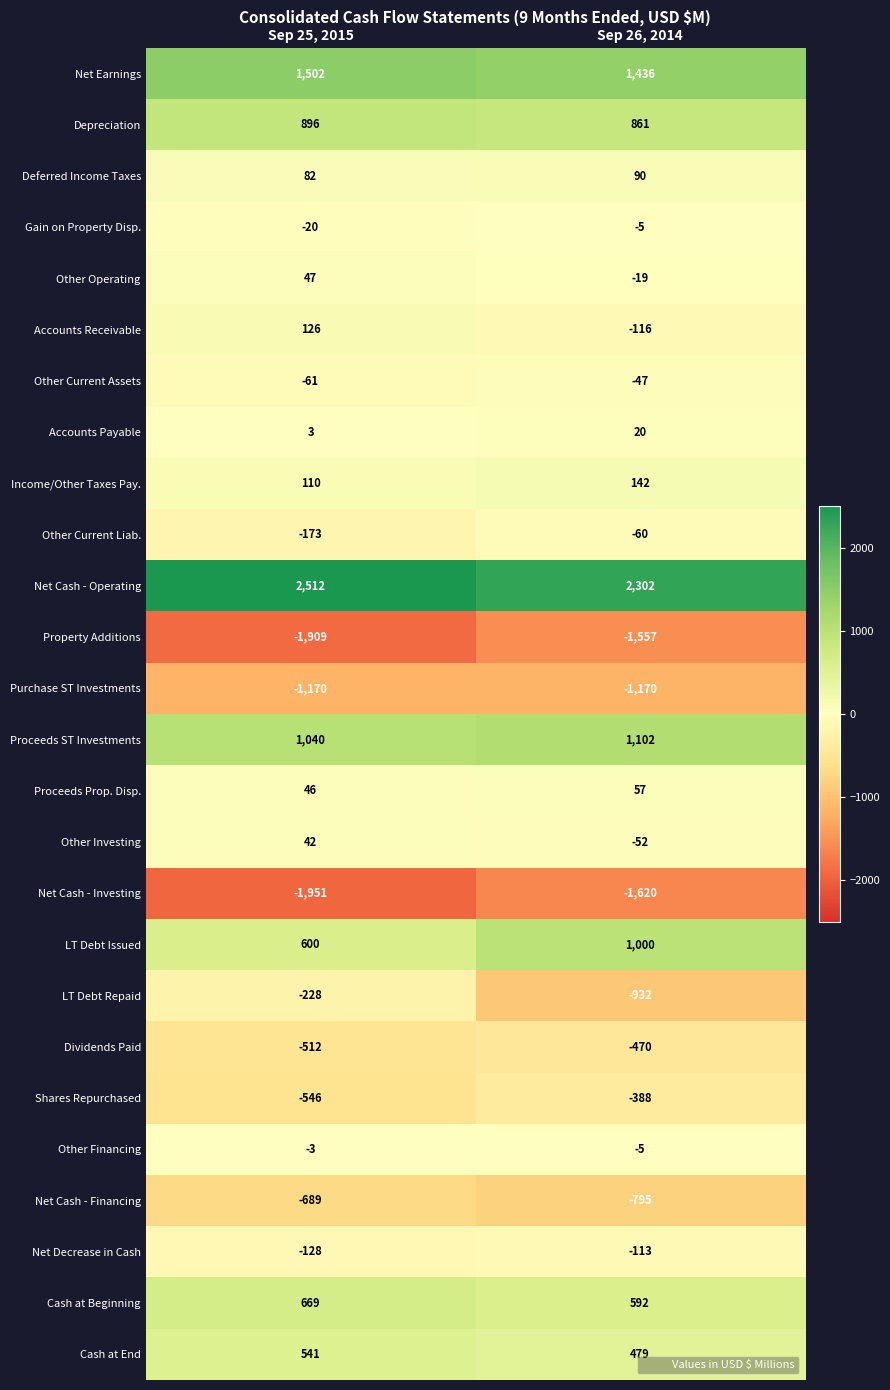

Which label corresponds to the largest value in the chart?

Sep 25, 2015